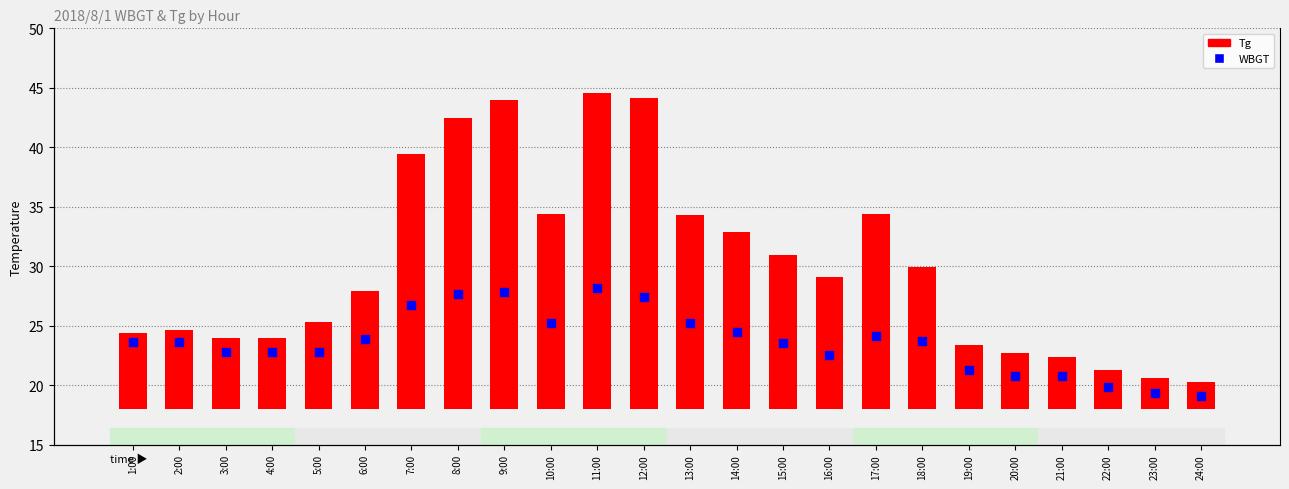

Which series has the widest spread of Y values?

Tg